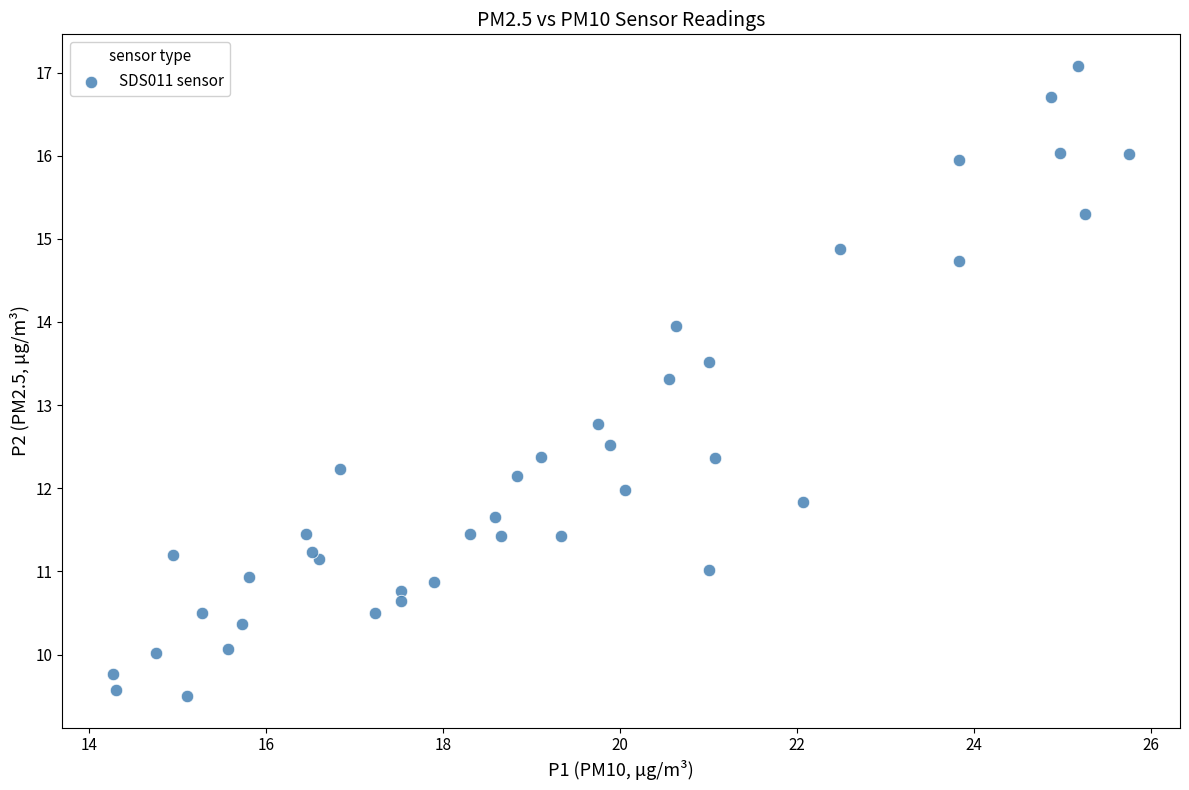

What Y value in the scatter plot is closest to 13?

12.8